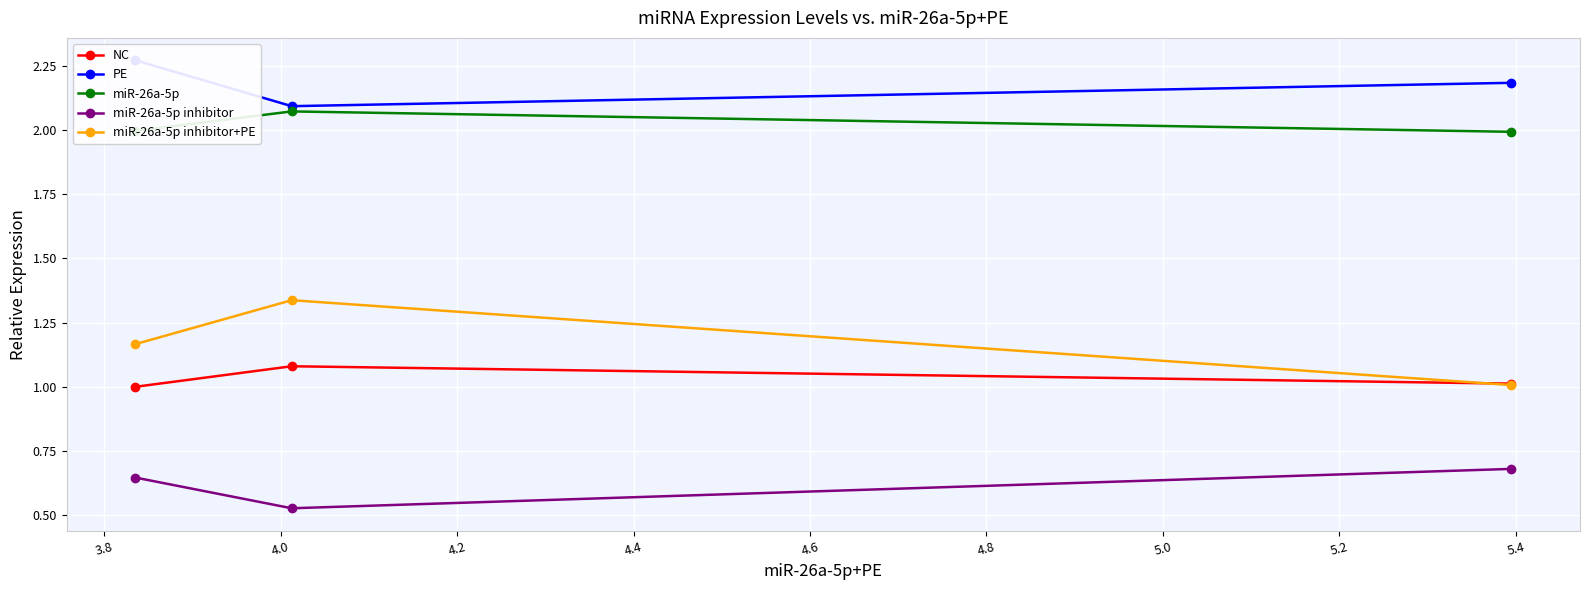

What is the value of the miR-26a-5p point at the 1st from the left?

2.0